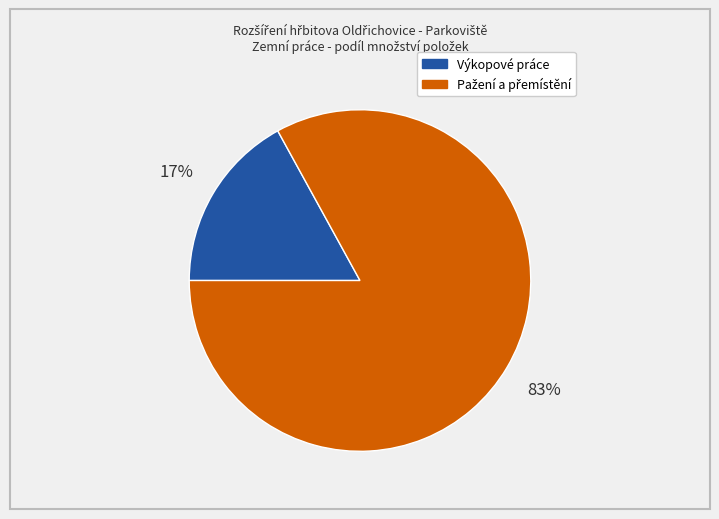

Count the number of slices in the pie.

2